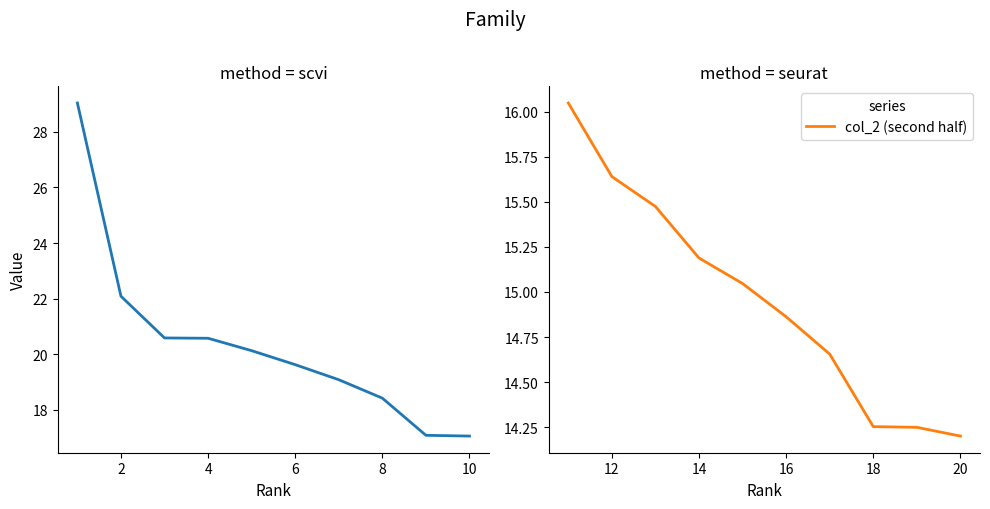

What is the difference between the maximum and second lowest values in the col_2 (second half) series?

1.8